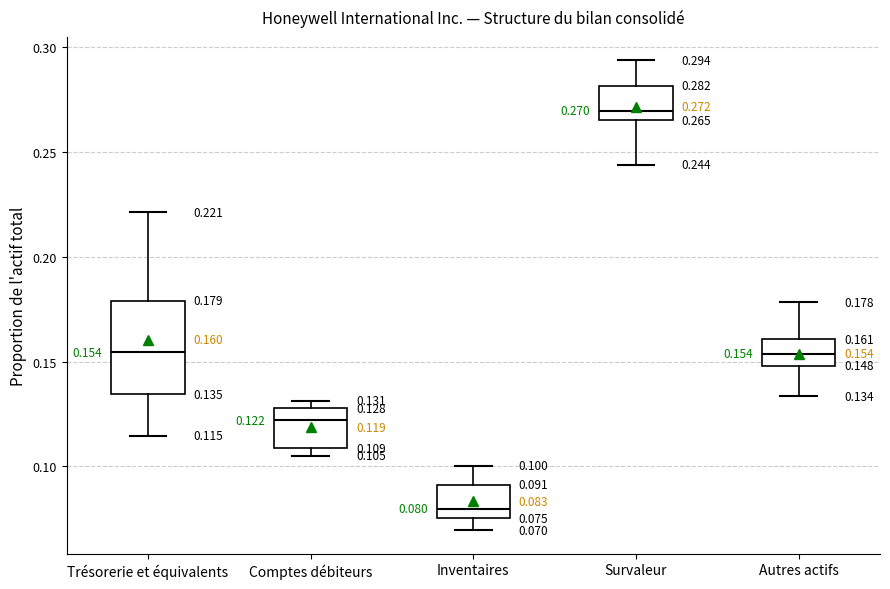

Which box has the lowest median line?

Inventaires